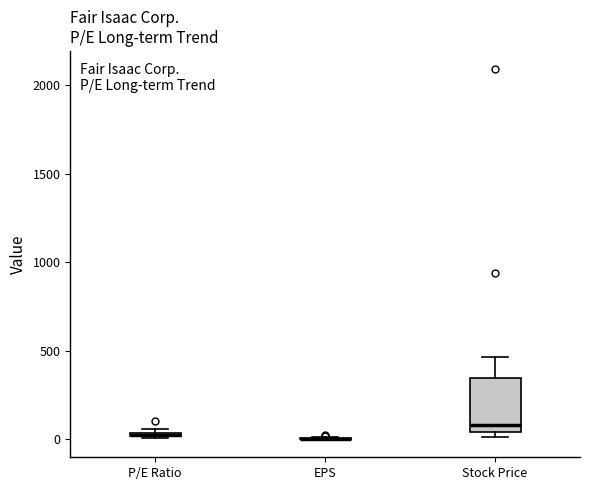

Where is the upper edge of the box for P/E Ratio on the y-axis? The values are not printed on the chart, so give them approximately, as read against the axis.

50